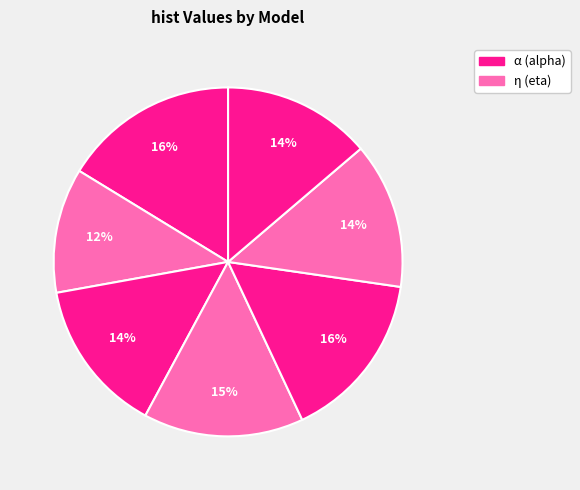

Count the number of slices in the pie.

7